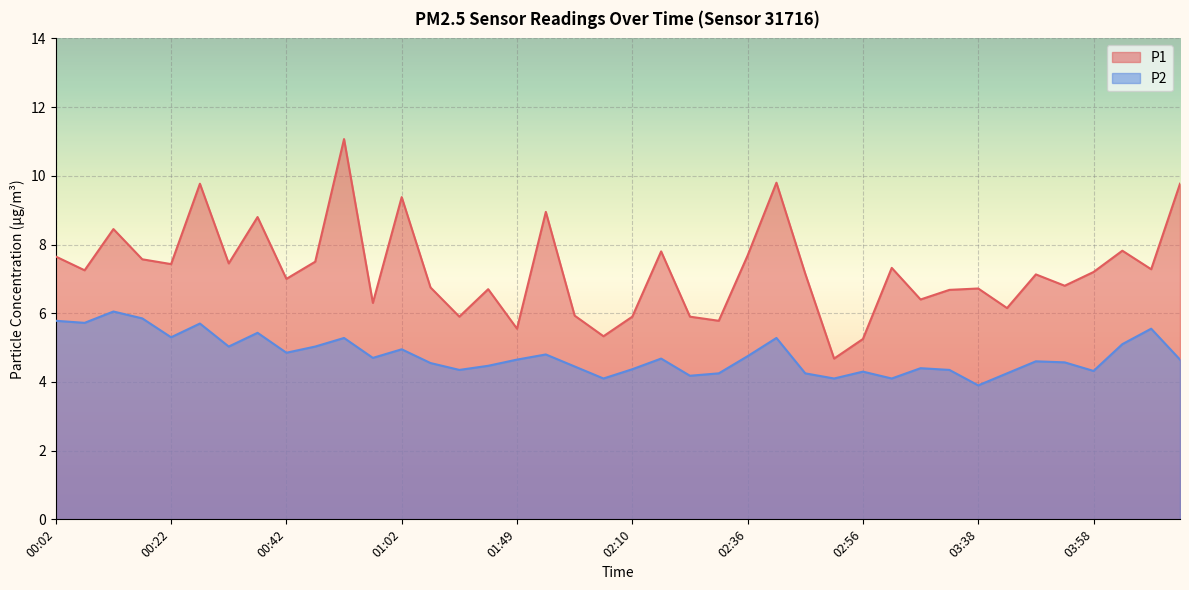

What is the label of the 36th point from the left?

03:53